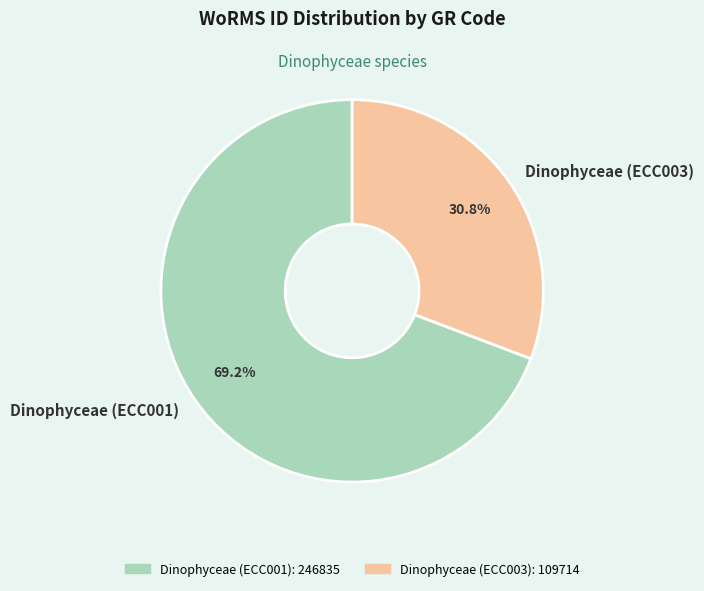

To the nearest percent, what is the average slice percentage?

50%